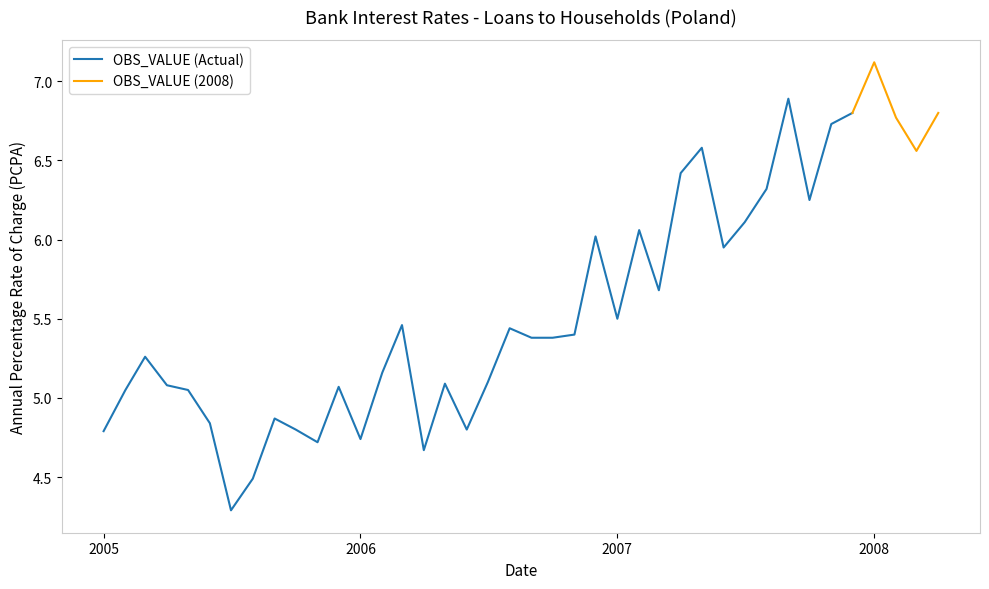

What is the label of the 27th point from the left?

2007-03